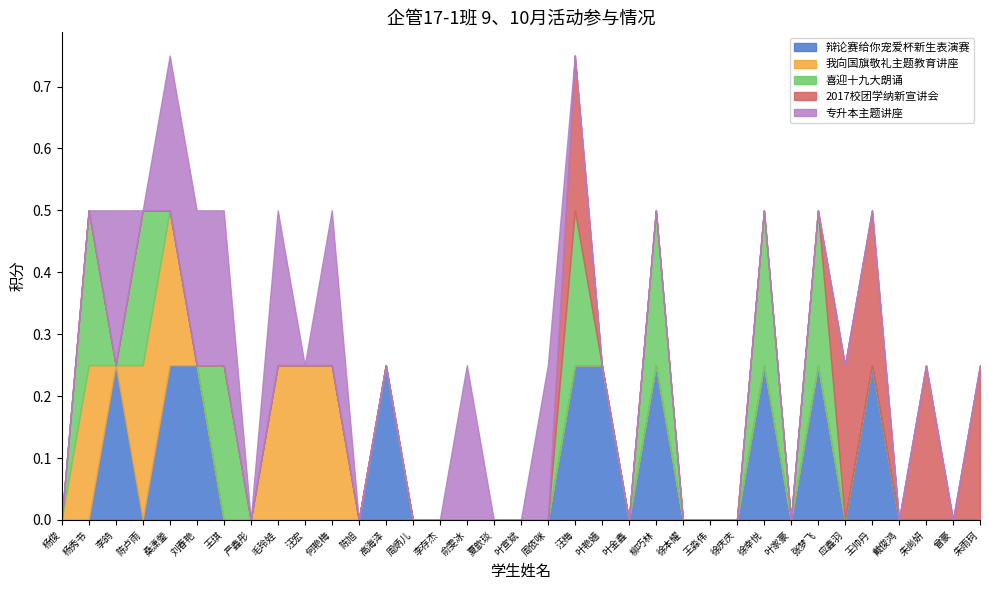

What is the difference between the maximum and minimum values in the 辩论赛给你宠爱杯新生表演赛 series?

0.2